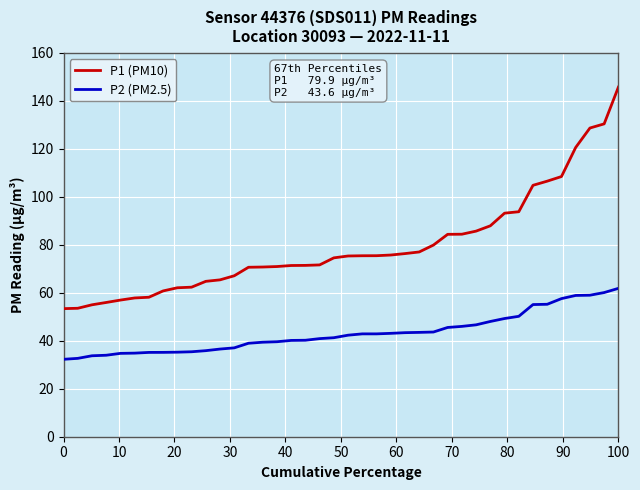

Which series has the largest total across all categories?

P1 (PM10)